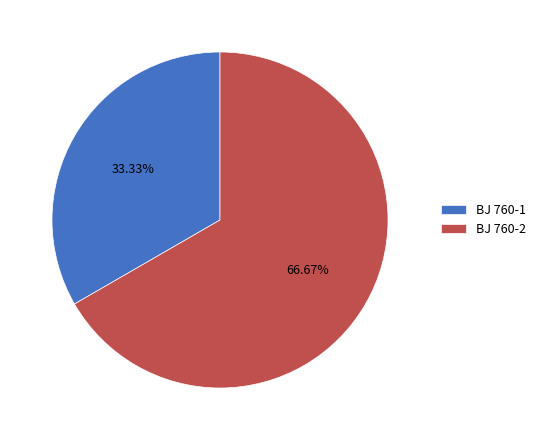

What percentage is the BJ 760-2 slice, to the nearest percent?

67%